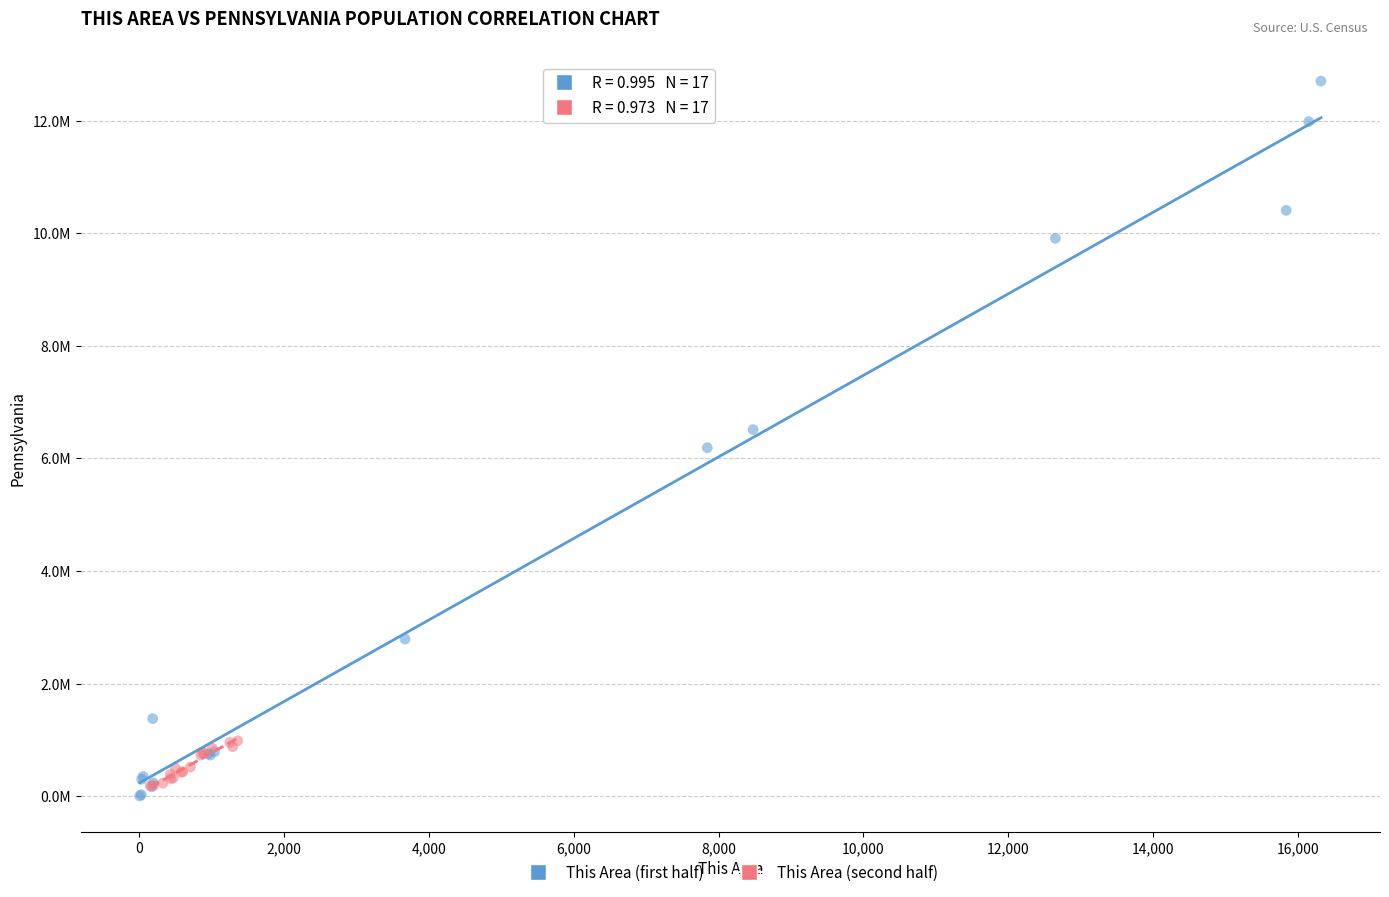

What are all the series names shown in the legend?

This Area (first half), This Area (second half)